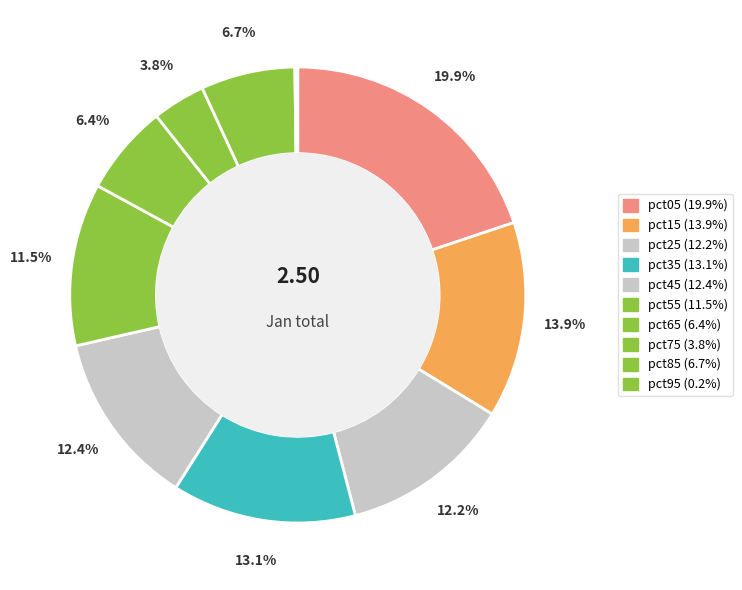

True or false: pct45 accounts for 12% of the total.

True